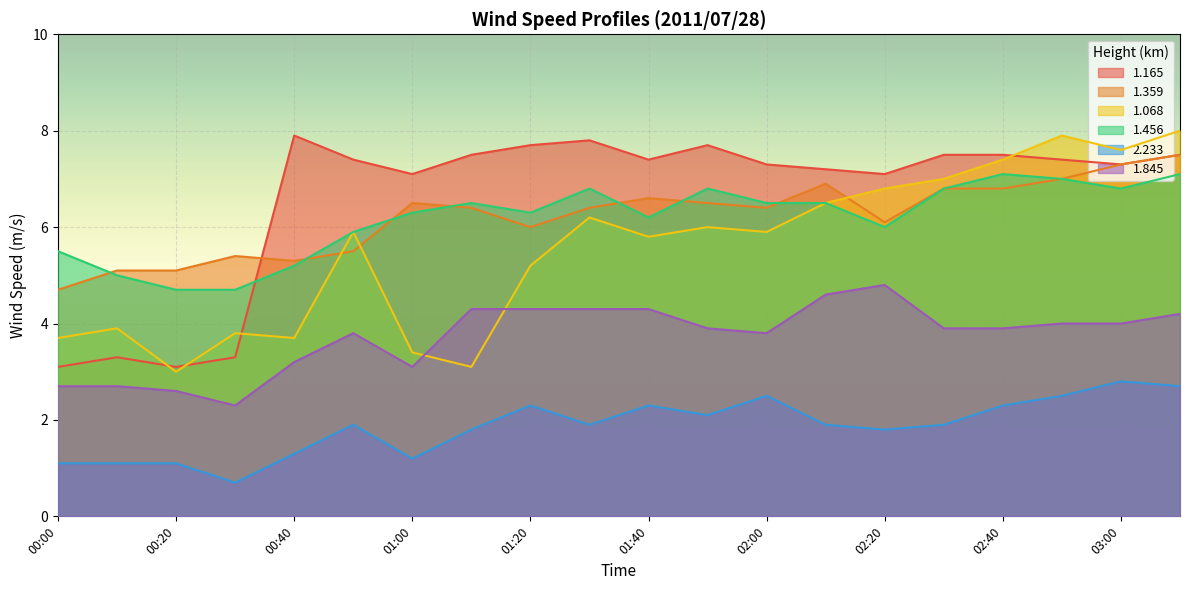

What is the difference between the second highest and second lowest values in the 1.456 series?

2.4